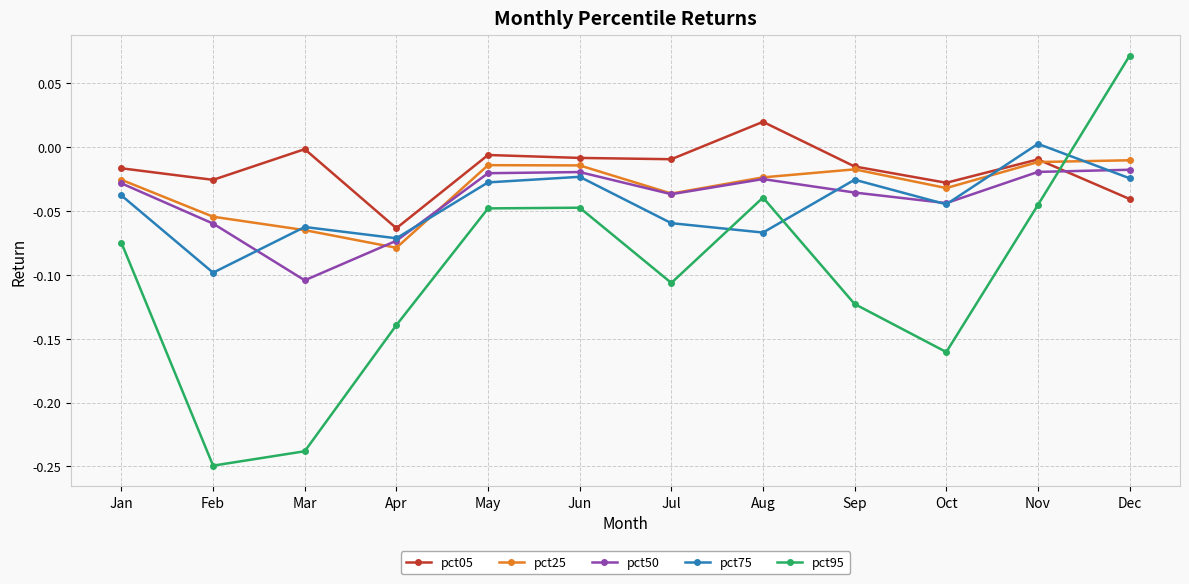

Which series changed the most between Feb and May?

pct95